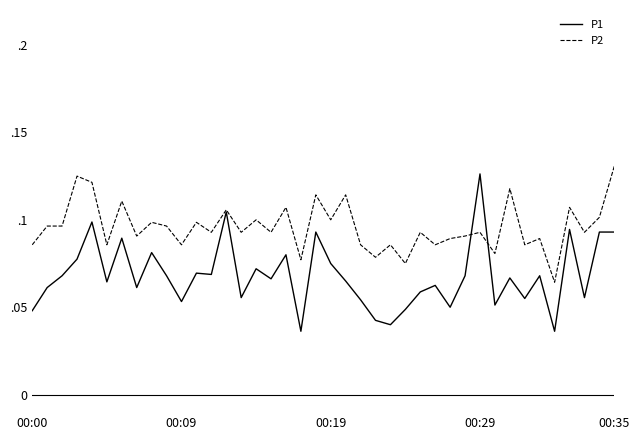

List the series in order of their overall mean, lowest first.

P1, P2